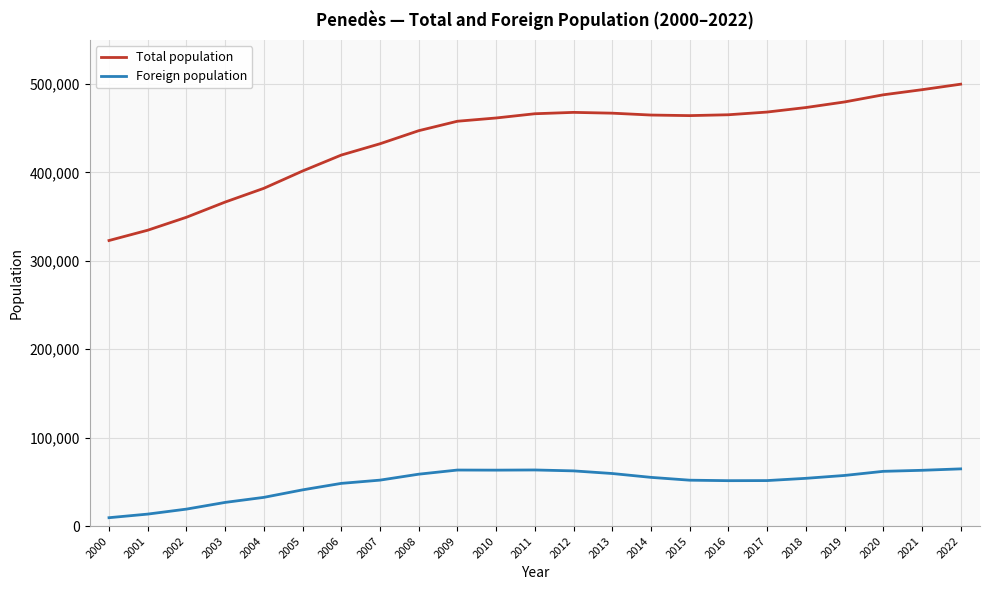

What are all the series names shown in the legend?

Total population, Foreign population